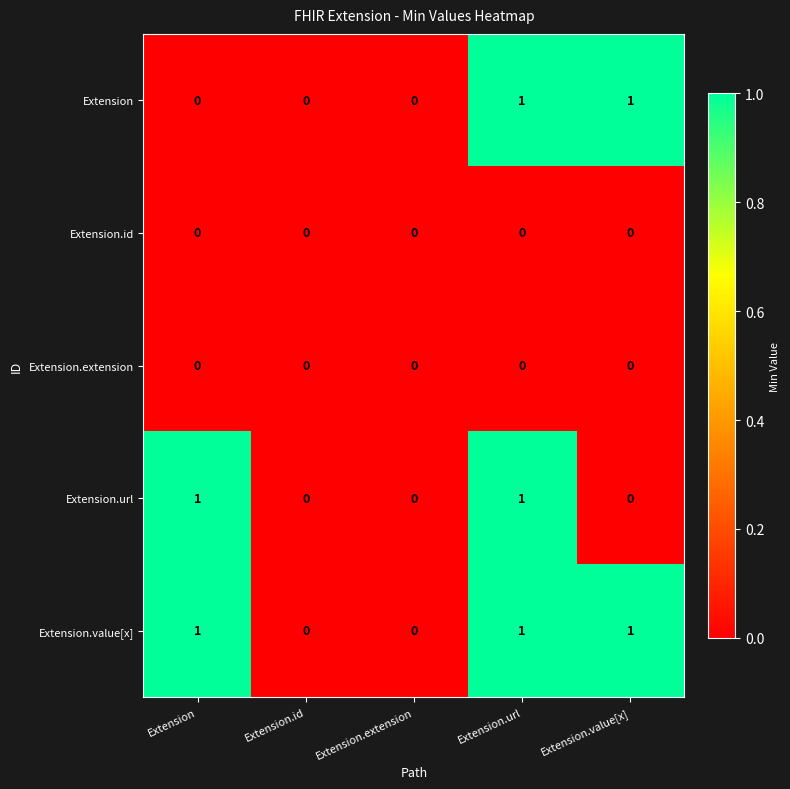

Reading left to right, extract all data points from this chart.

Extension: 0	0	0	1	1
Extension.id: 0	0	0	0	0
Extension.extension: 0	0	0	0	0
Extension.url: 1	0	0	1	0
Extension.value[x]: 1	0	0	1	1